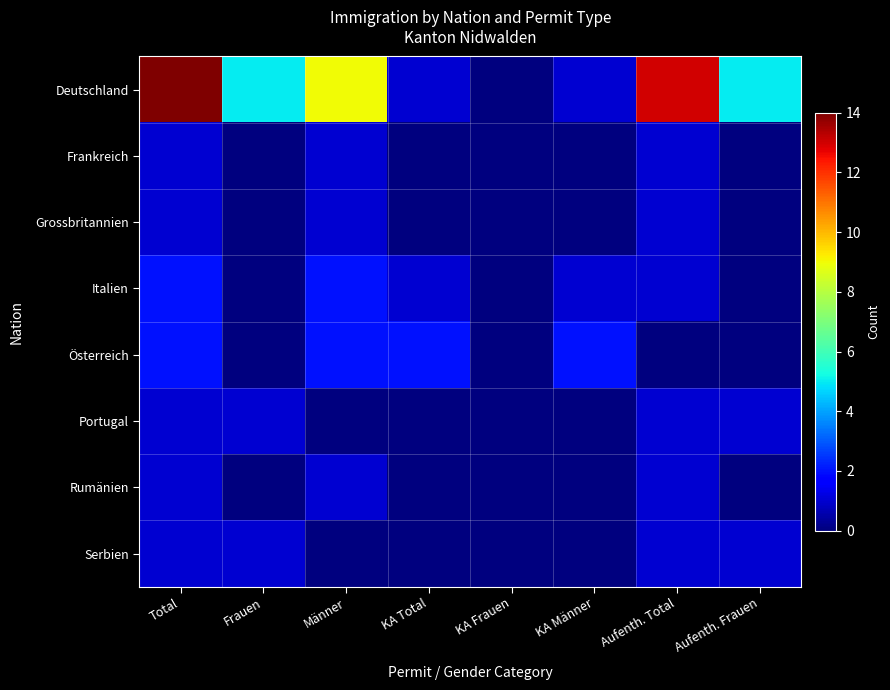

At Aufenth. Frauen, list the series in order from smallest to largest.

Frankreich, Grossbritannien, Italien, Österreich, Rumänien, Portugal, Serbien, Deutschland